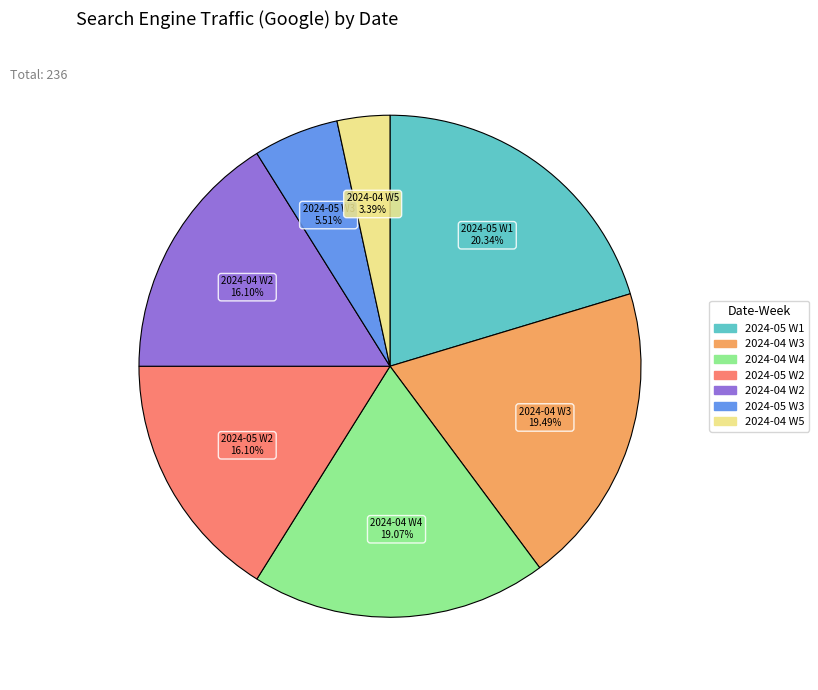

Is there a majority slice in this chart?

No